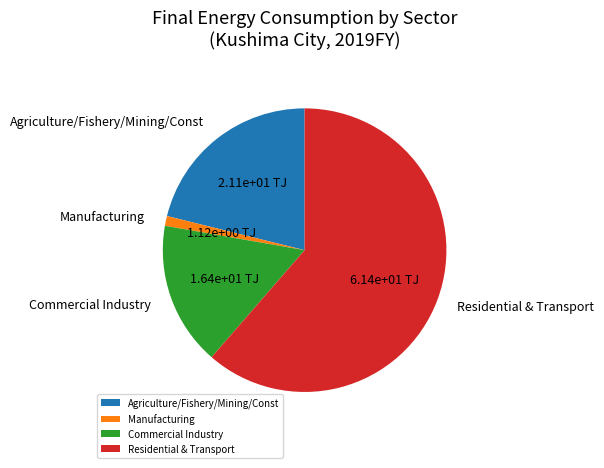

Rank the categories by value from highest to lowest.

Residential & Transport, Agriculture/Fishery/Mining/Const, Commercial Industry, Manufacturing